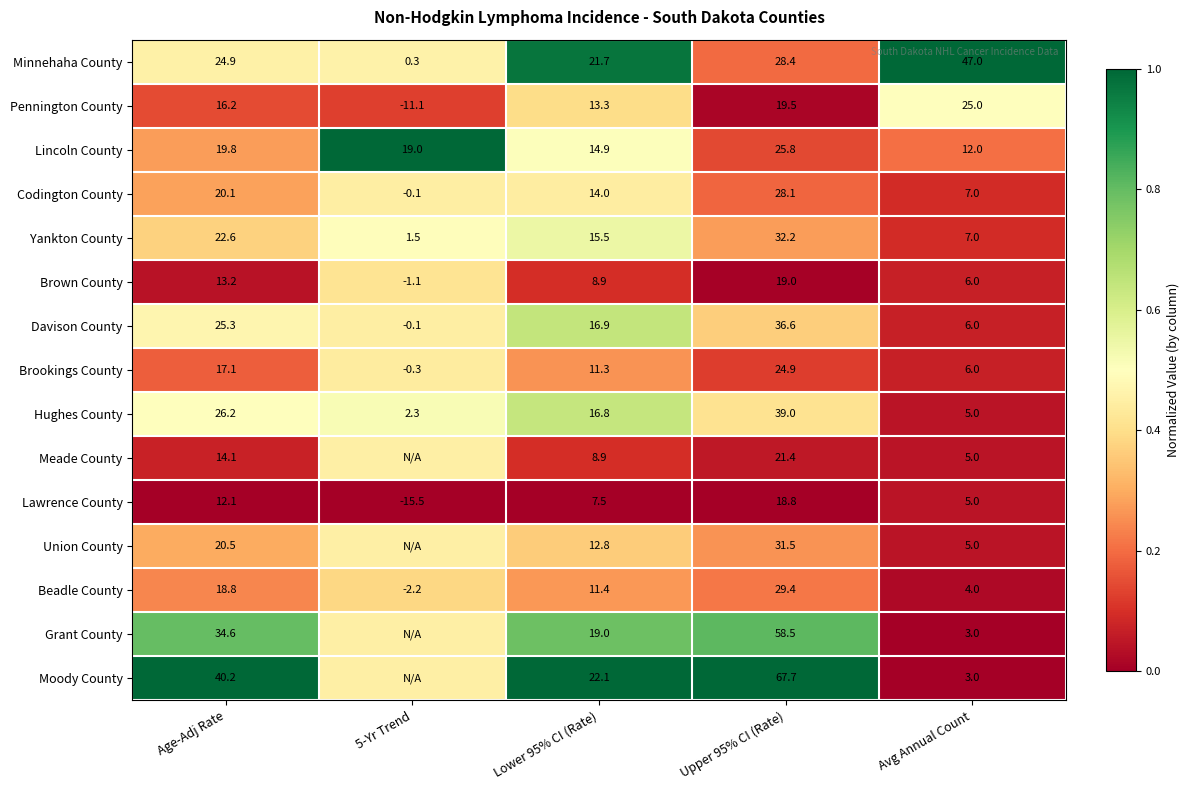

Where is Lawrence County nearest to the value 1?

Avg Annual Count